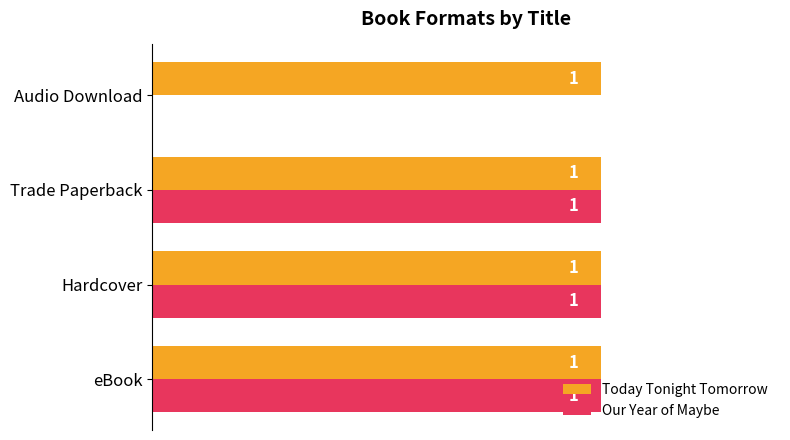

Which series has the largest range (max minus min)?

Our Year of Maybe